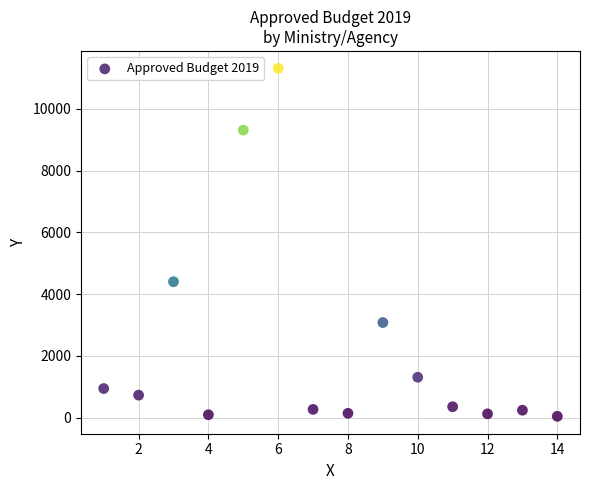

What is the range of Y values (max minus min)?

11267.2